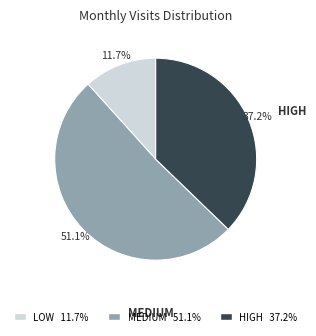

To the nearest percent, what is the average slice percentage?

33%